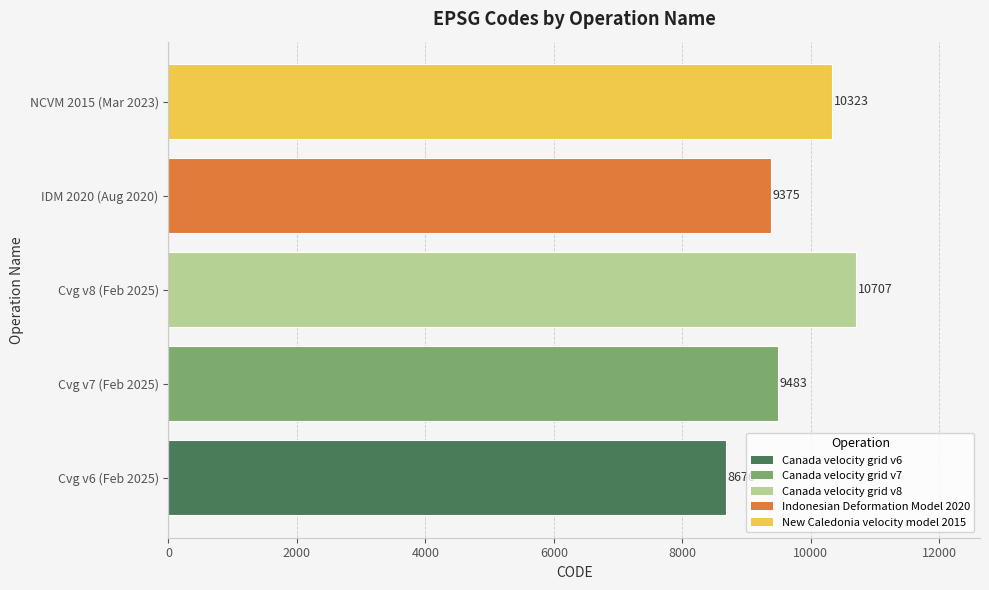

Where is the data nearest to the value 9691?

Cvg v7 (Feb 2025)